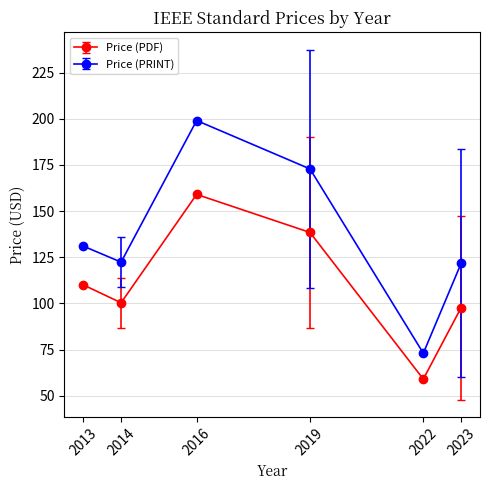

True or false: Price (PDF) has more than 0 points higher than both neighbors.

True